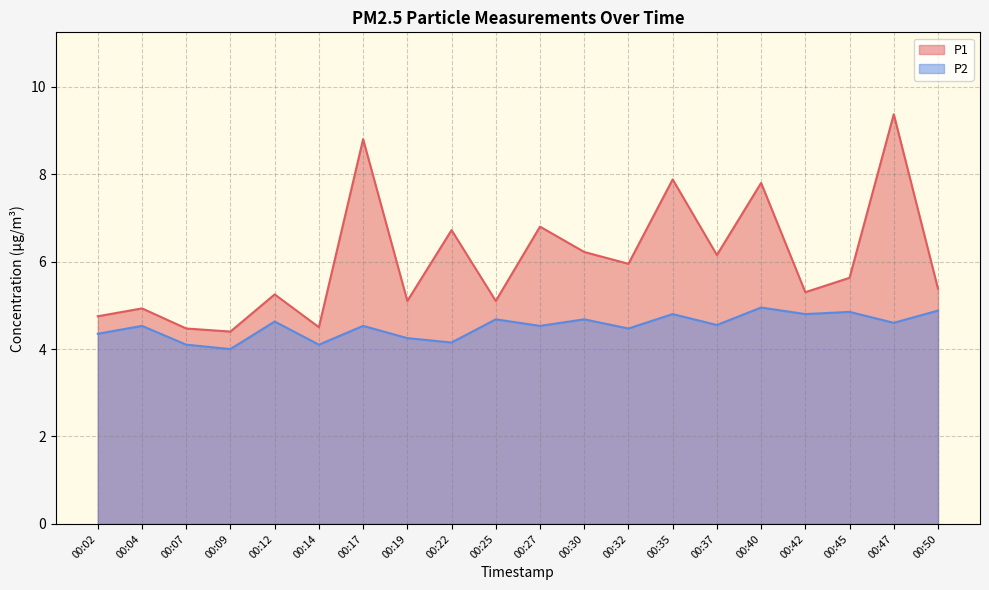

At which label is P1 closest to 6?

00:32